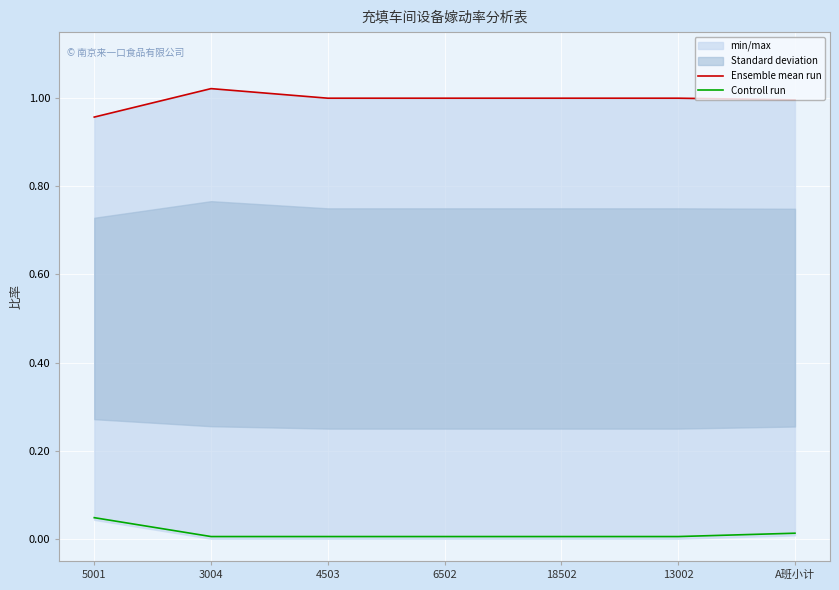

Where is Controll run nearest to the value 0?

3004